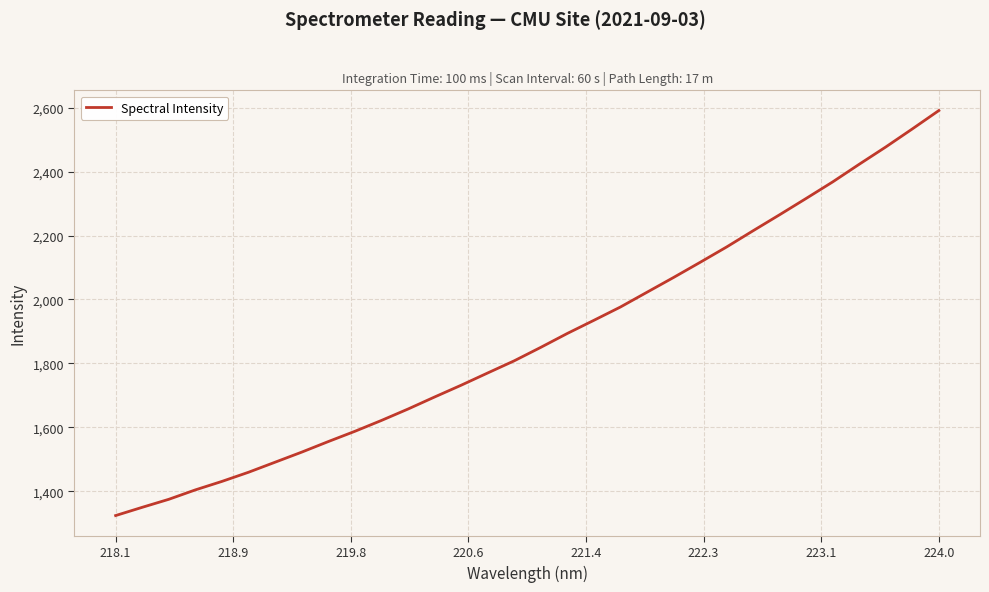

What is the minimum value shown in the chart?

1323.7